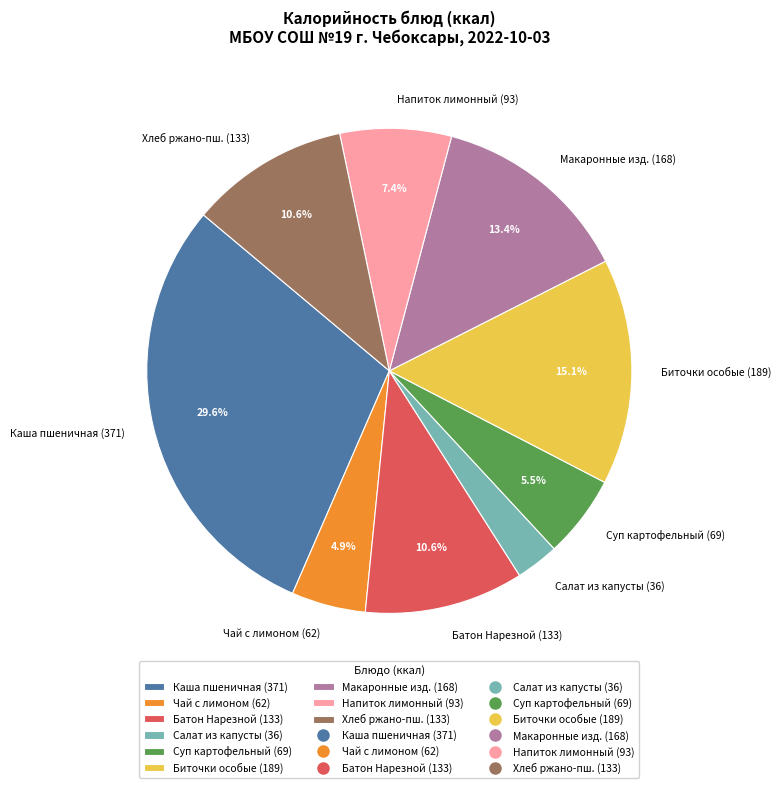

Is there a majority slice in this chart?

No